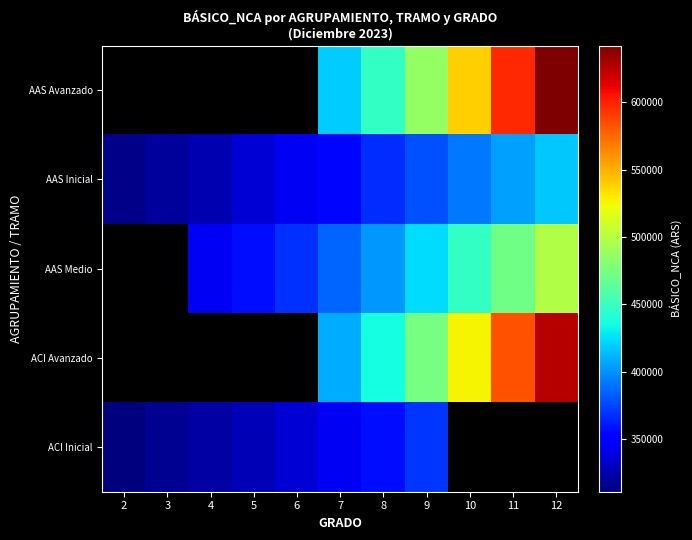

At which label does AAS Avanzado first exceed 419031?

7